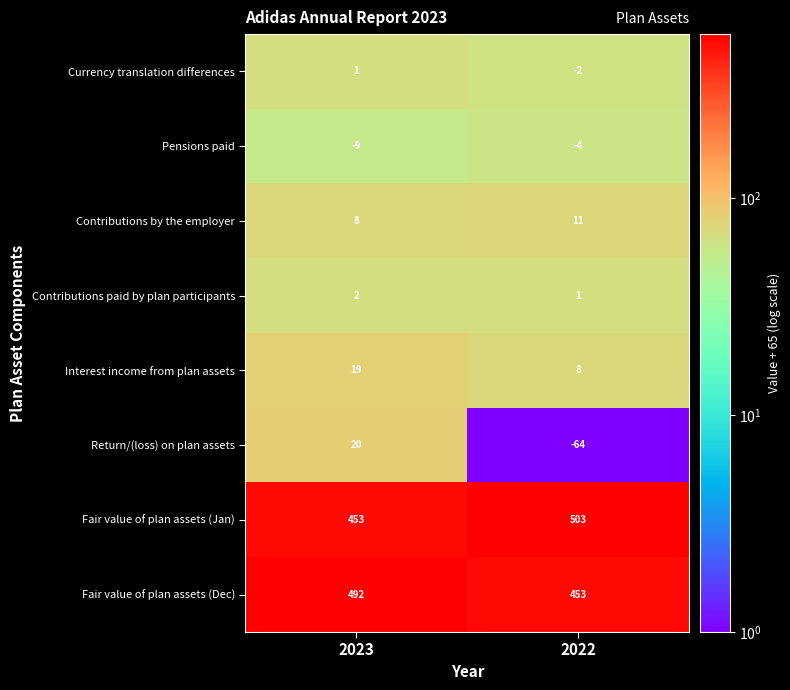

At 2022, list the series in order from largest to smallest.

Fair value of plan assets (Jan), Fair value of plan assets (Dec), Contributions by the employer, Interest income from plan assets, Contributions paid by plan participants, Currency translation differences, Pensions paid, Return/(loss) on plan assets